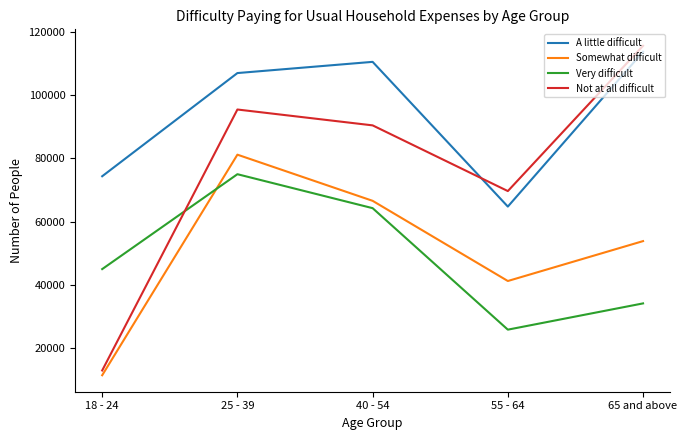

Where is A little difficult nearest to the value 89286?

18 - 24